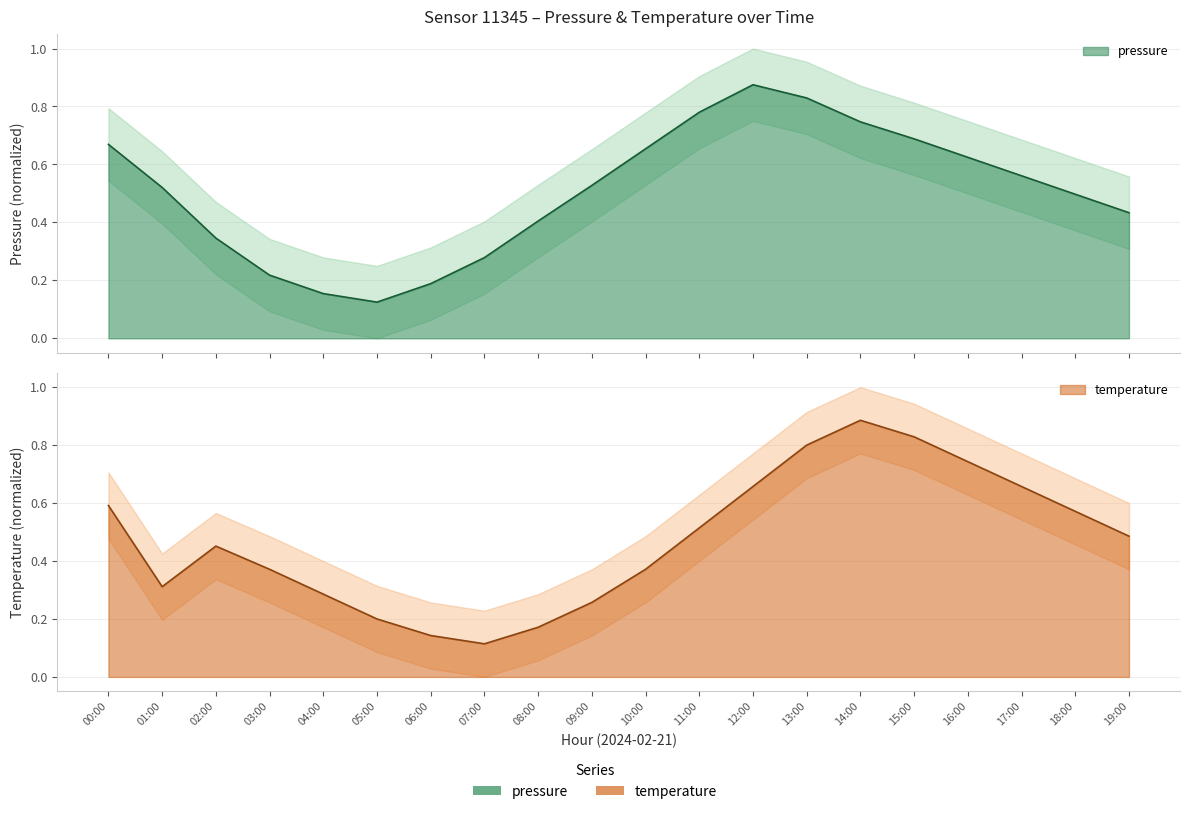

What is the average value of the temperature series?

0.5